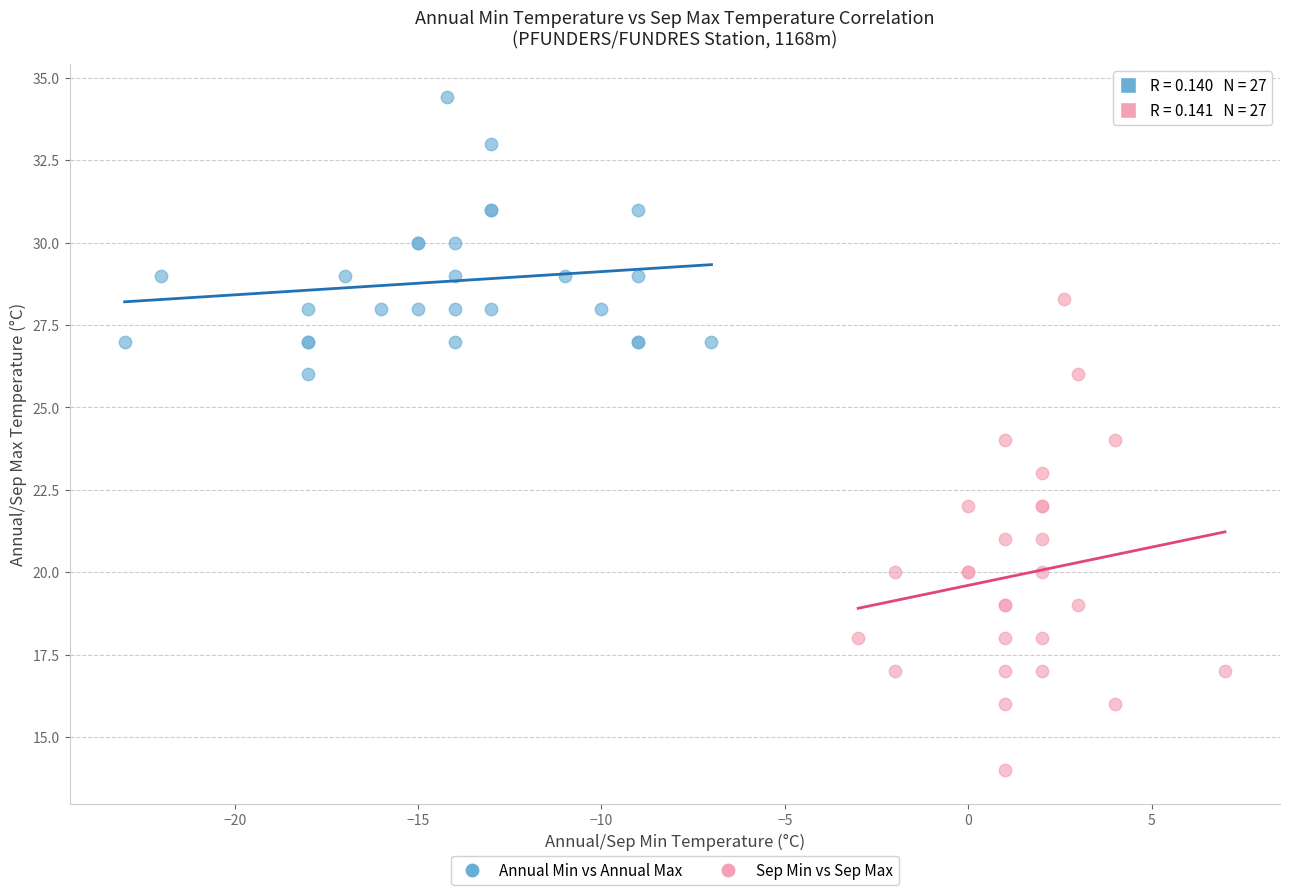

Which series has the widest spread of Y values?

Sep Min vs Sep Max